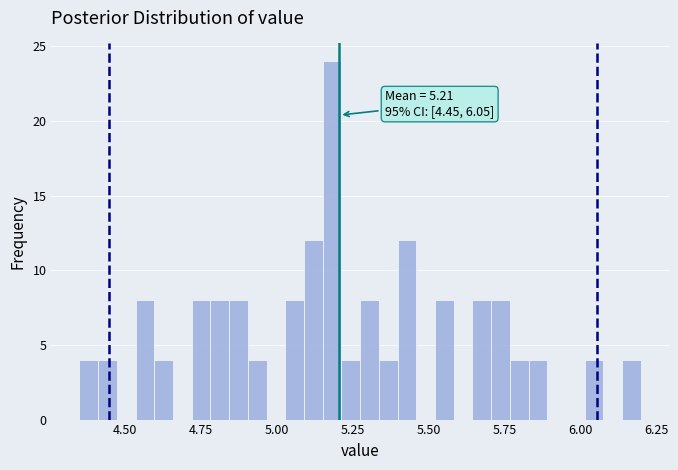

Read against the x-axis, roughly where is the centre of the tallest bar?

5.20